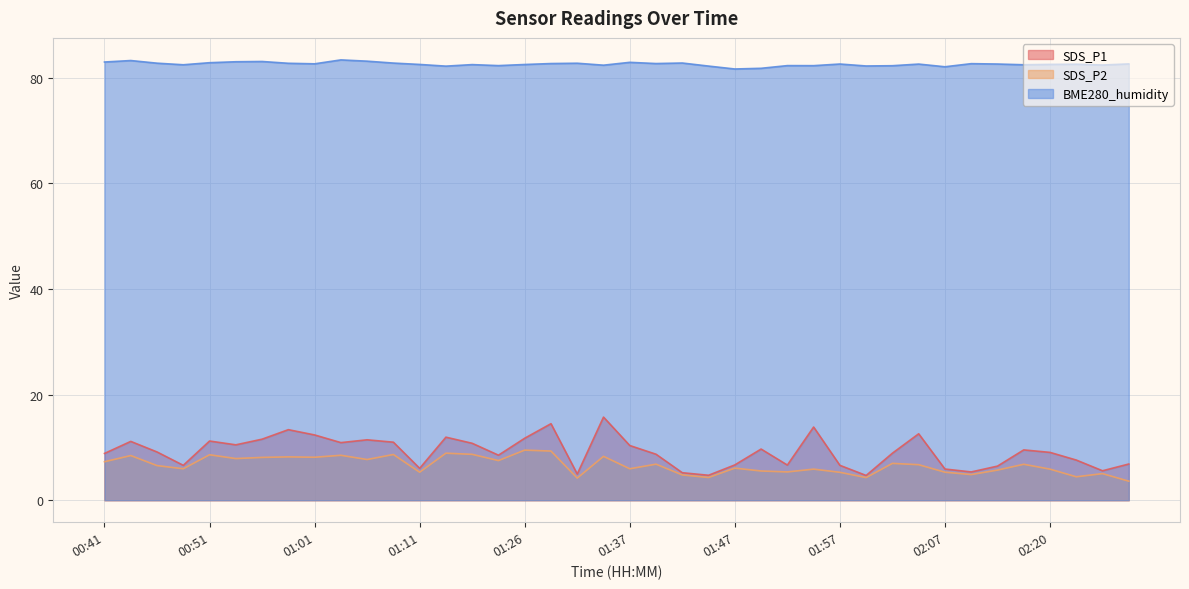

Which series has the widest spread of values?

SDS_P1